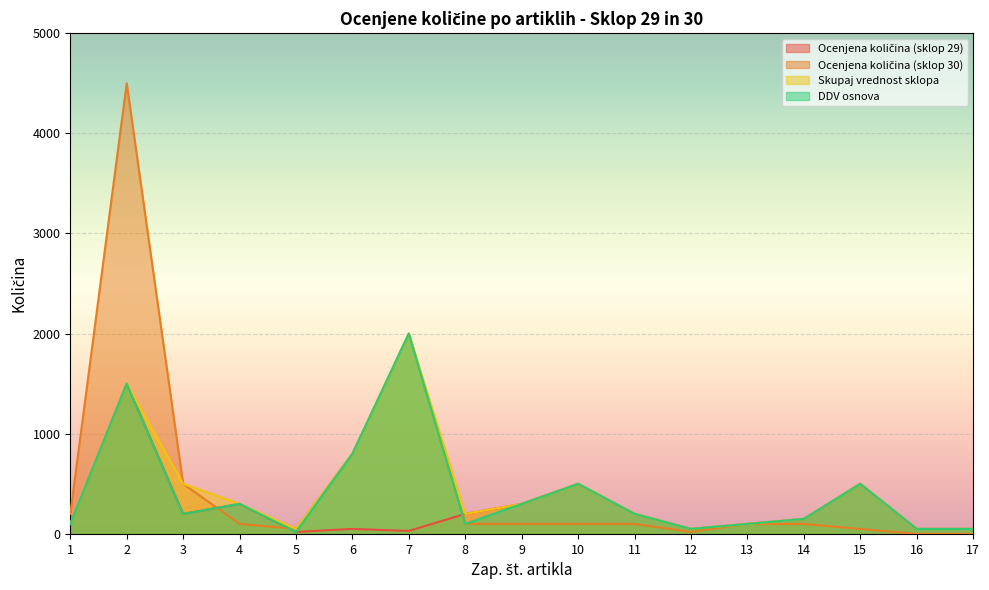

What is the total value across all series at 2?

9000